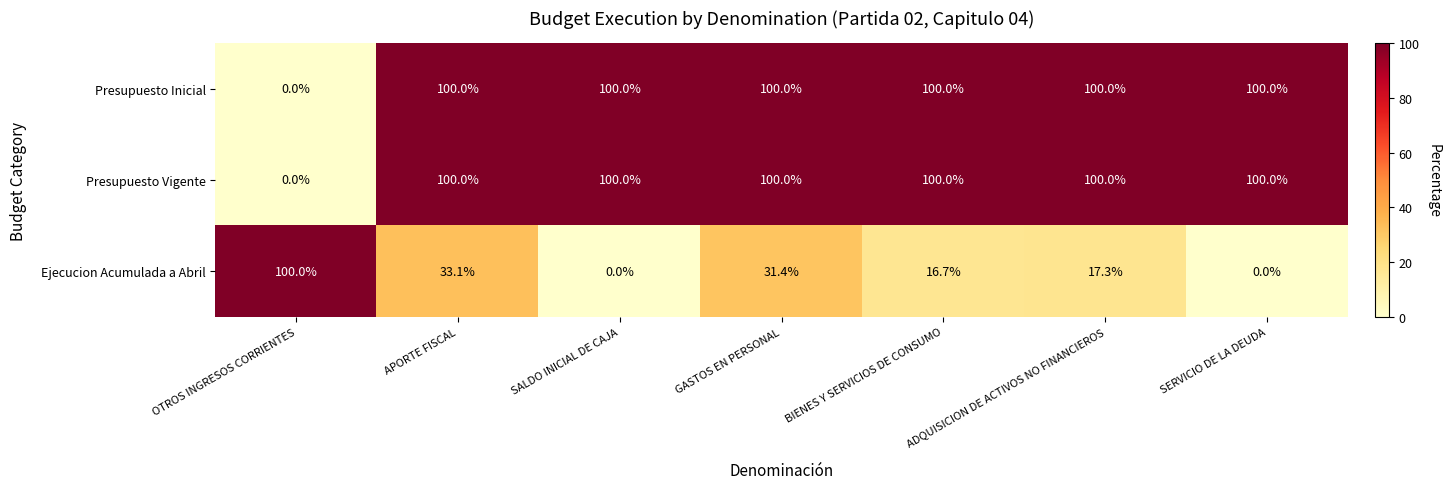

True or false: Presupuesto Vigente has a value of 168.0 at SERVICIO DE LA DEUDA.

False